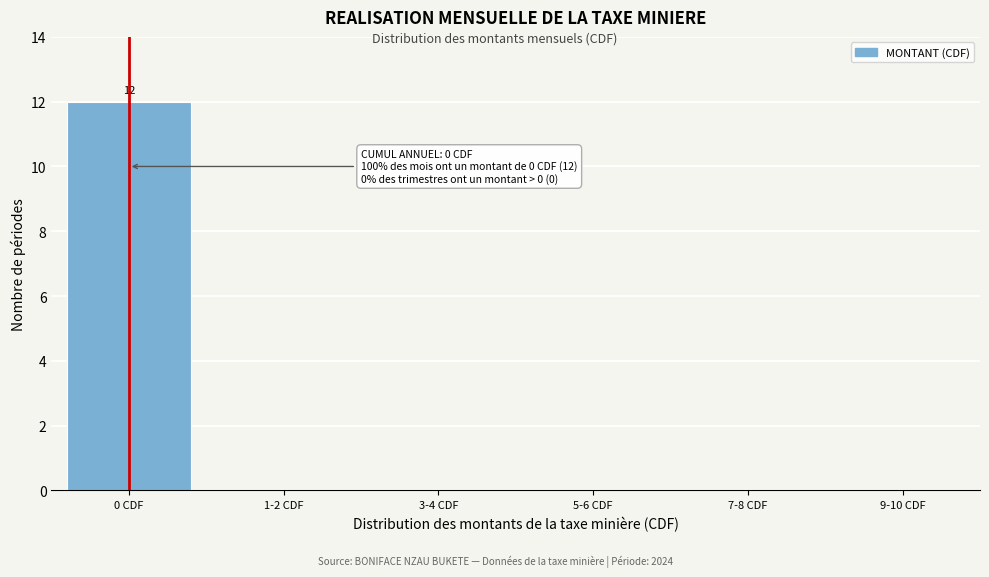

Reading right to left, list all the values displayed in this chart.

9-10 CDF=0	7-8 CDF=0	5-6 CDF=0	3-4 CDF=0	1-2 CDF=0	0 CDF=12